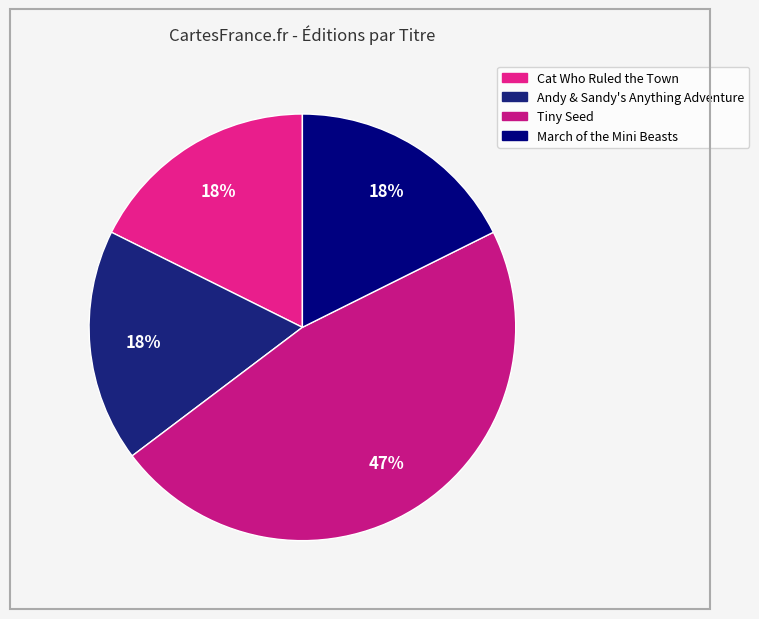

Does Andy & Sandy's Anything Adventure represent more than half of the total?

No